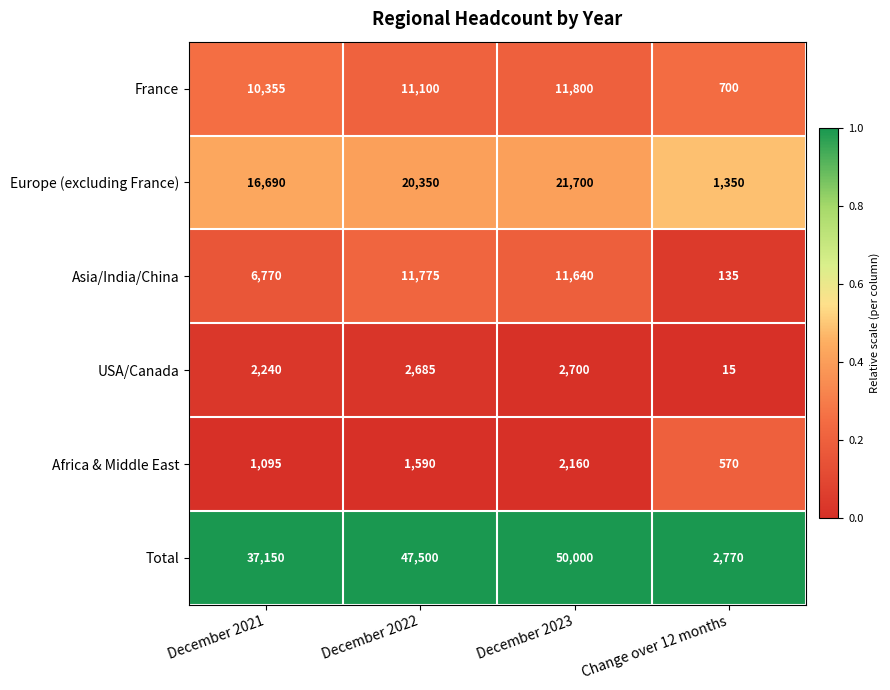

What is the difference between the France values at December 2022 and Change over 12 months?

10400